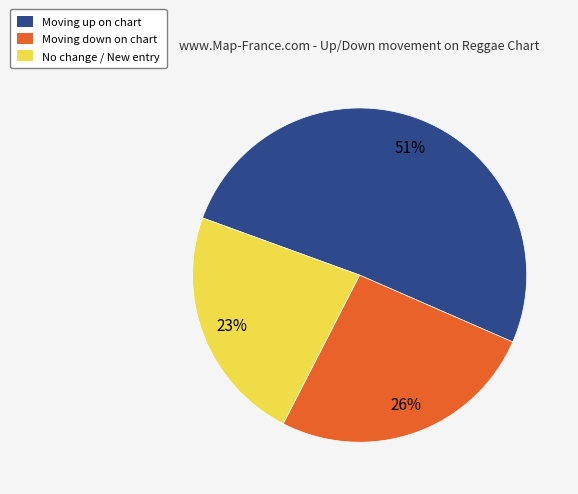

Which category accounts for the majority?

Moving up on chart